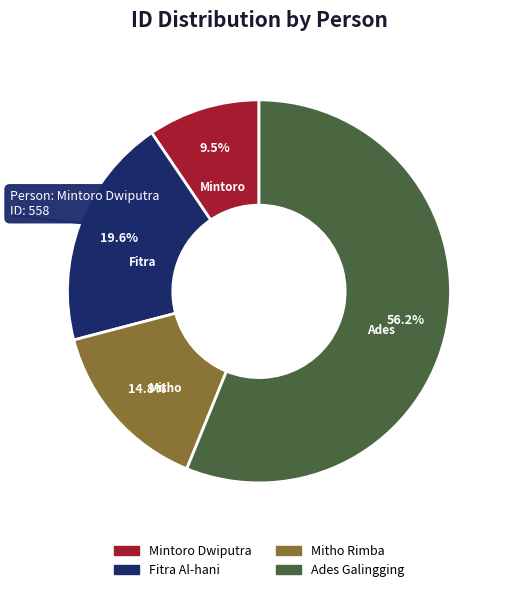

What is the smallest slice in the pie chart?

Mintoro Dwiputra